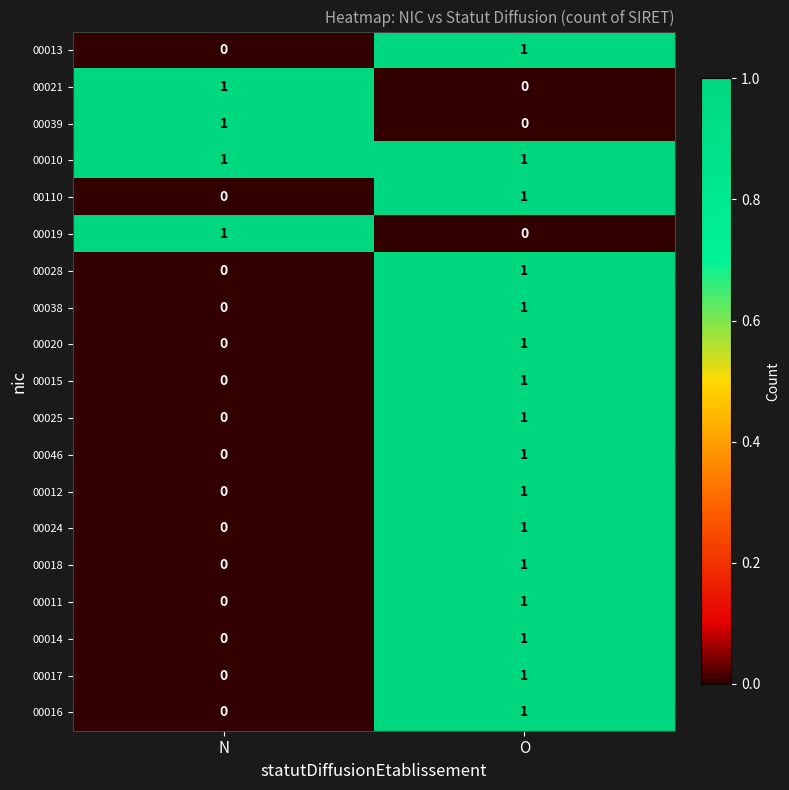

Where is 00011 nearest to the value 0?

N